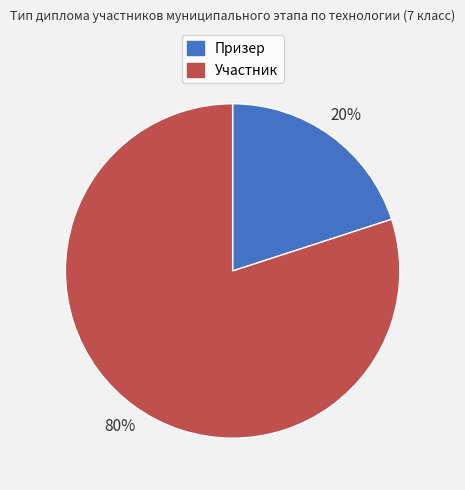

To the nearest percent, what is the combined percentage of Участник and Призер?

100%